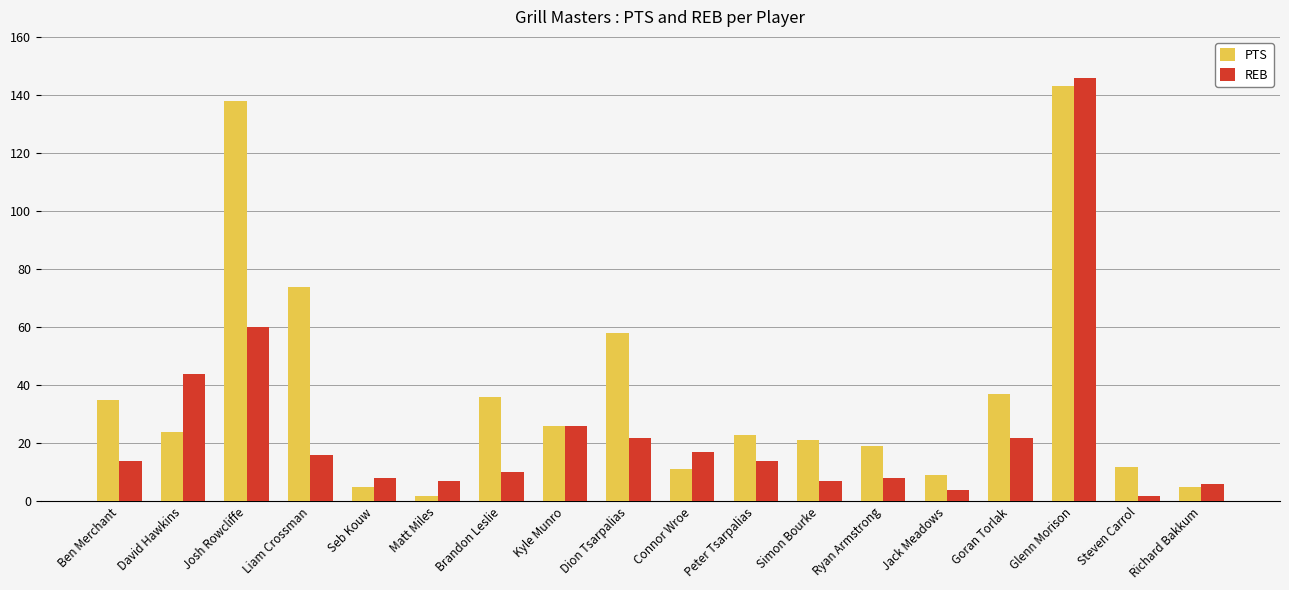

The REB series shows 7 at Matt Miles. True or false?

True